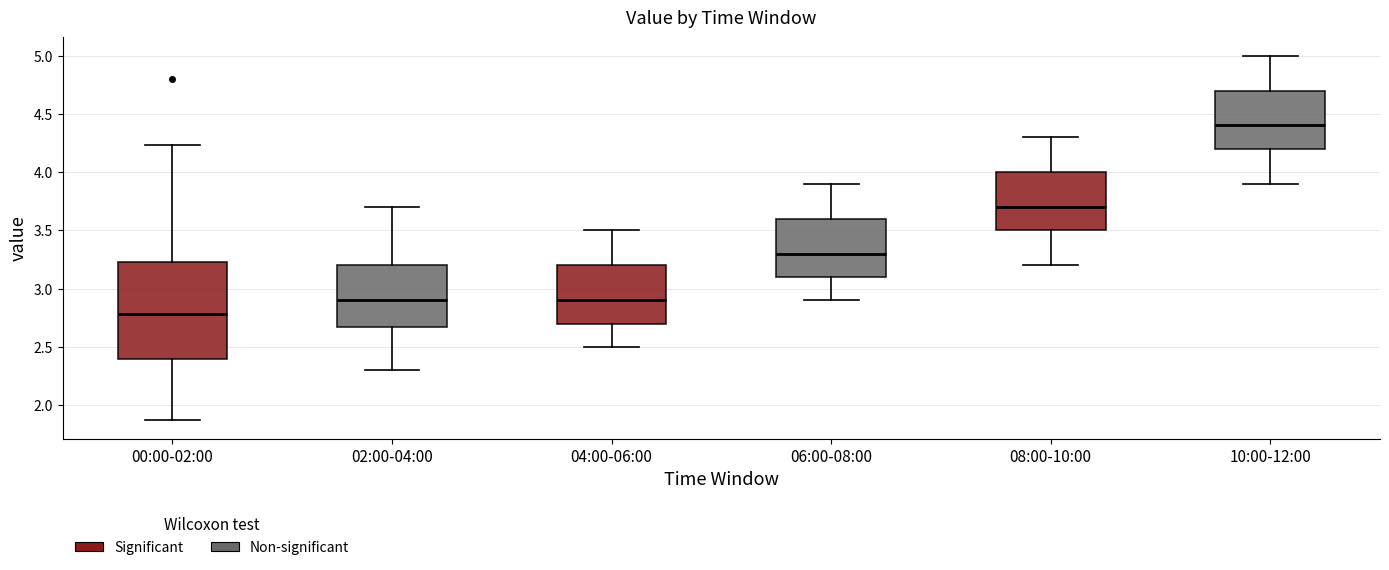

Reading left to right, read every box against the y-axis: the position of its median line, the range the box covers, and the ends of its whiskers. The values are not printed on the chart, so give them approximately, as read against the axis.

00:00-02:00: median 2.80, box 2.40 to 3.25, whiskers 1.85 to 4.25
02:00-04:00: median 2.90, box 2.70 to 3.20, whiskers 2.30 to 3.70
04:00-06:00: median 2.90, box 2.70 to 3.20, whiskers 2.50 to 3.50
06:00-08:00: median 3.30, box 3.10 to 3.60, whiskers 2.90 to 3.90
08:00-10:00: median 3.70, box 3.50 to 4.00, whiskers 3.20 to 4.30
10:00-12:00: median 4.40, box 4.20 to 4.70, whiskers 3.90 to 5.00